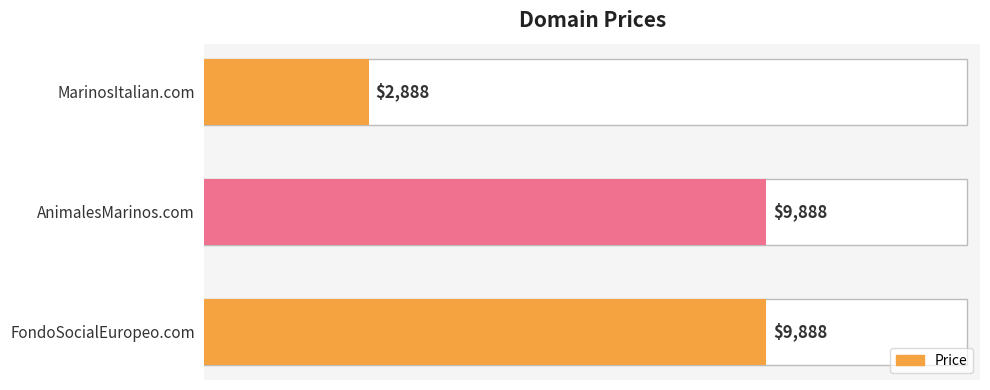

True or false: the data shows 9888 at AnimalesMarinos.com.

True